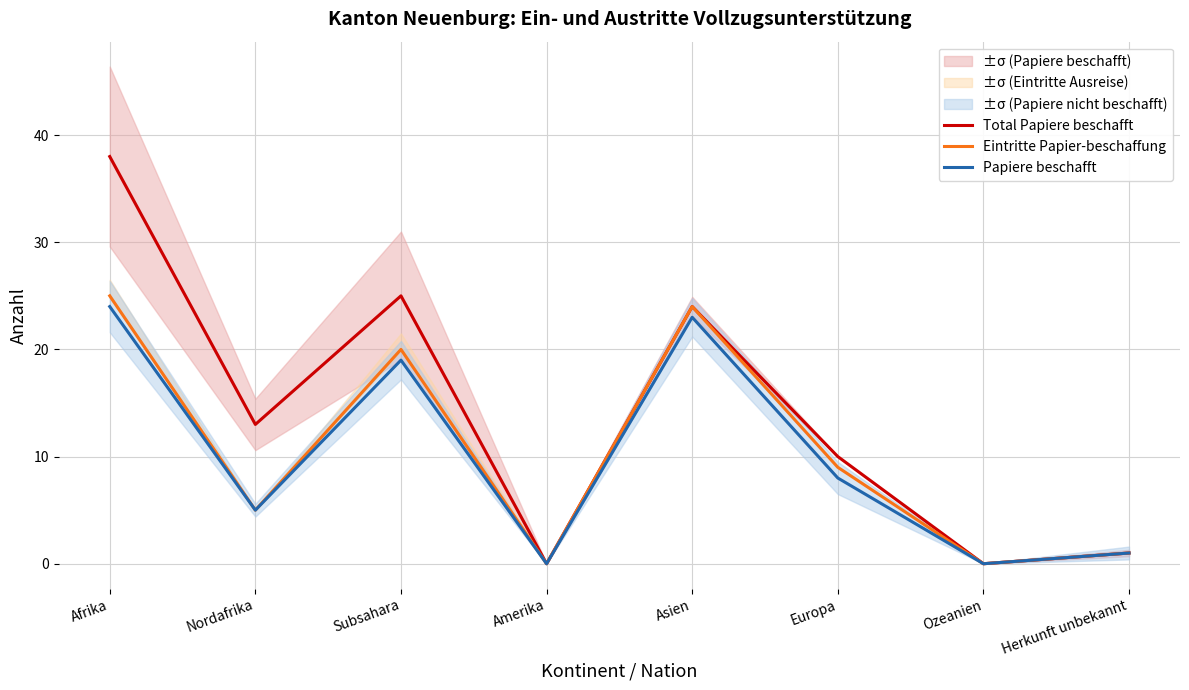

How many interior local peaks does the Total Papiere beschafft series have?

2